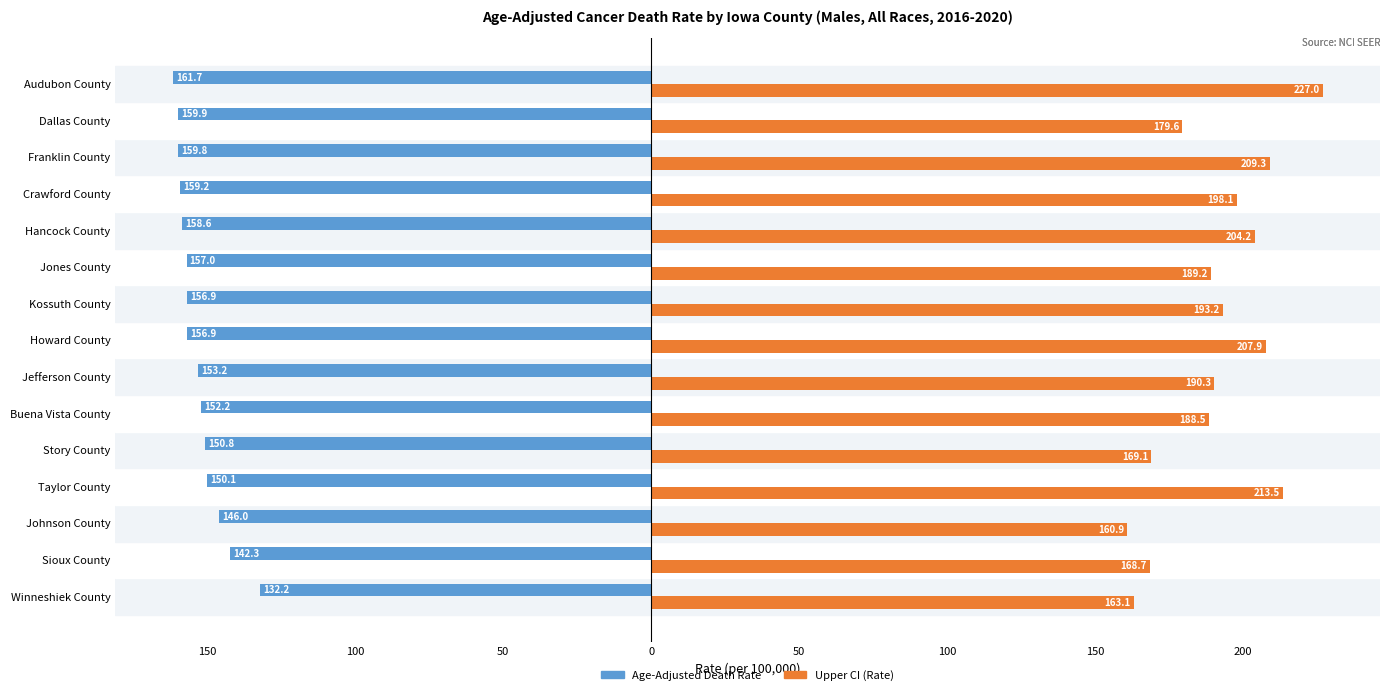

At how many categories does at least one series exceed 90?

15